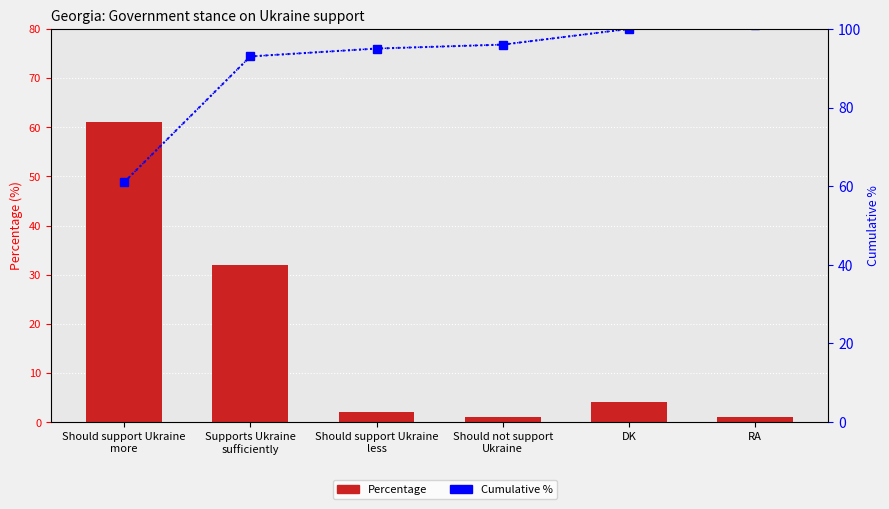

What are all the series names shown in the legend?

Percentage, Cumulative %